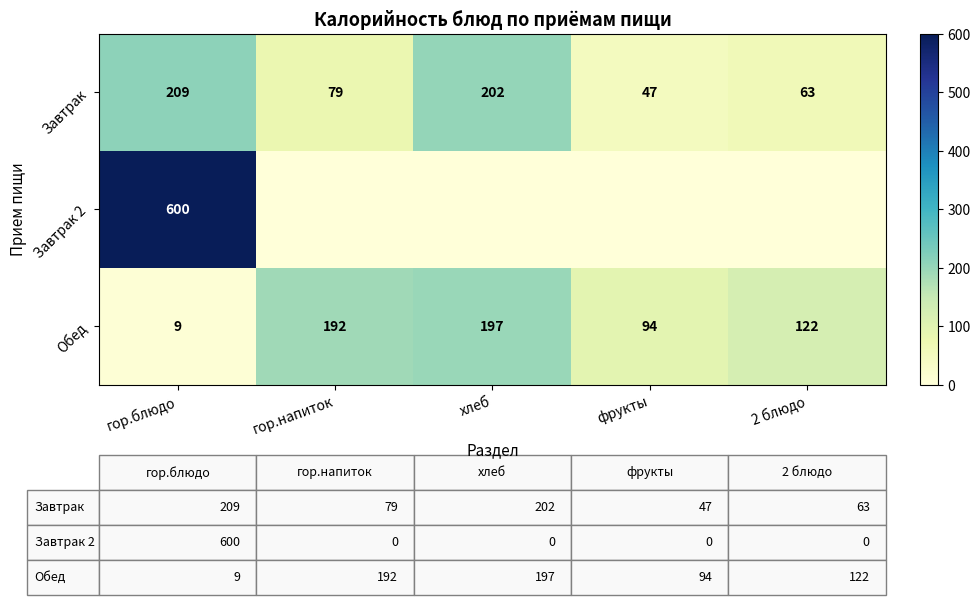

Count the number of categories in the chart.

5